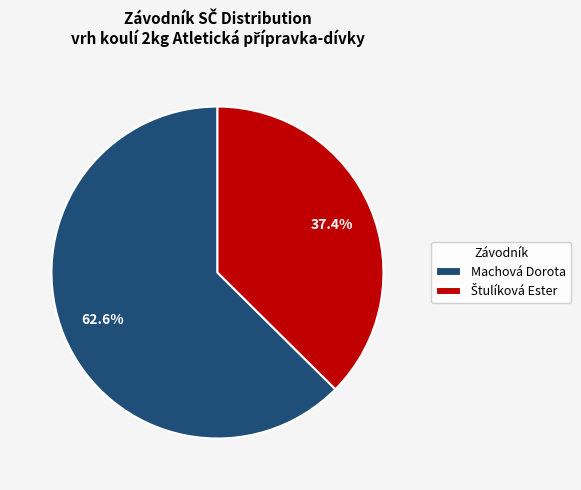

What is the majority slice?

Machová Dorota